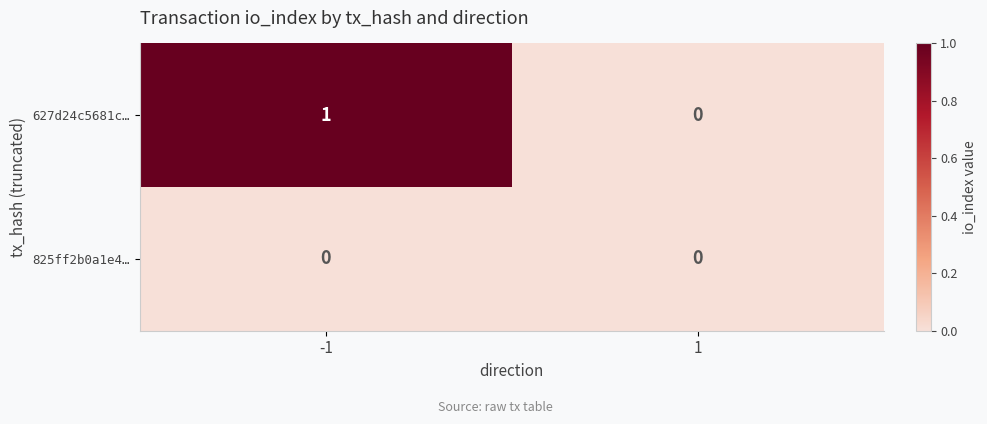

True or false: 825ff2b0a1e4… has a value of 0 at 1.

True